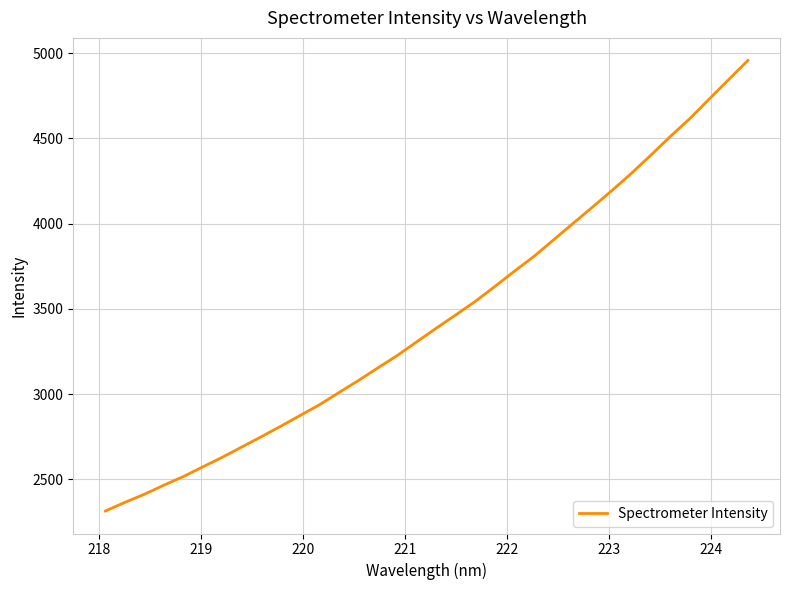

What is the difference between the maximum and minimum values?

2643.0